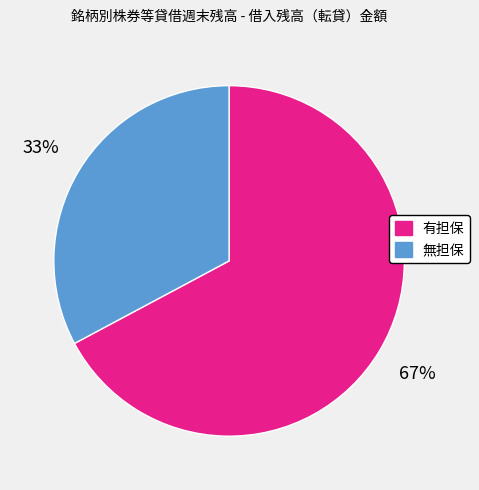

To the nearest percent, what is the average slice percentage?

50%